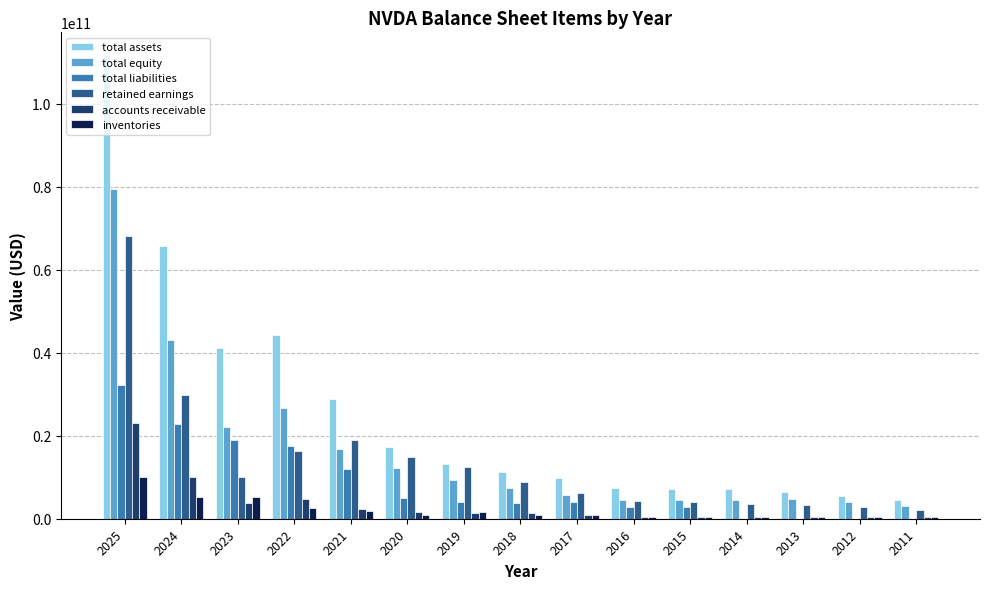

Between 2022 and 2021, which series saw the biggest shift?

total assets